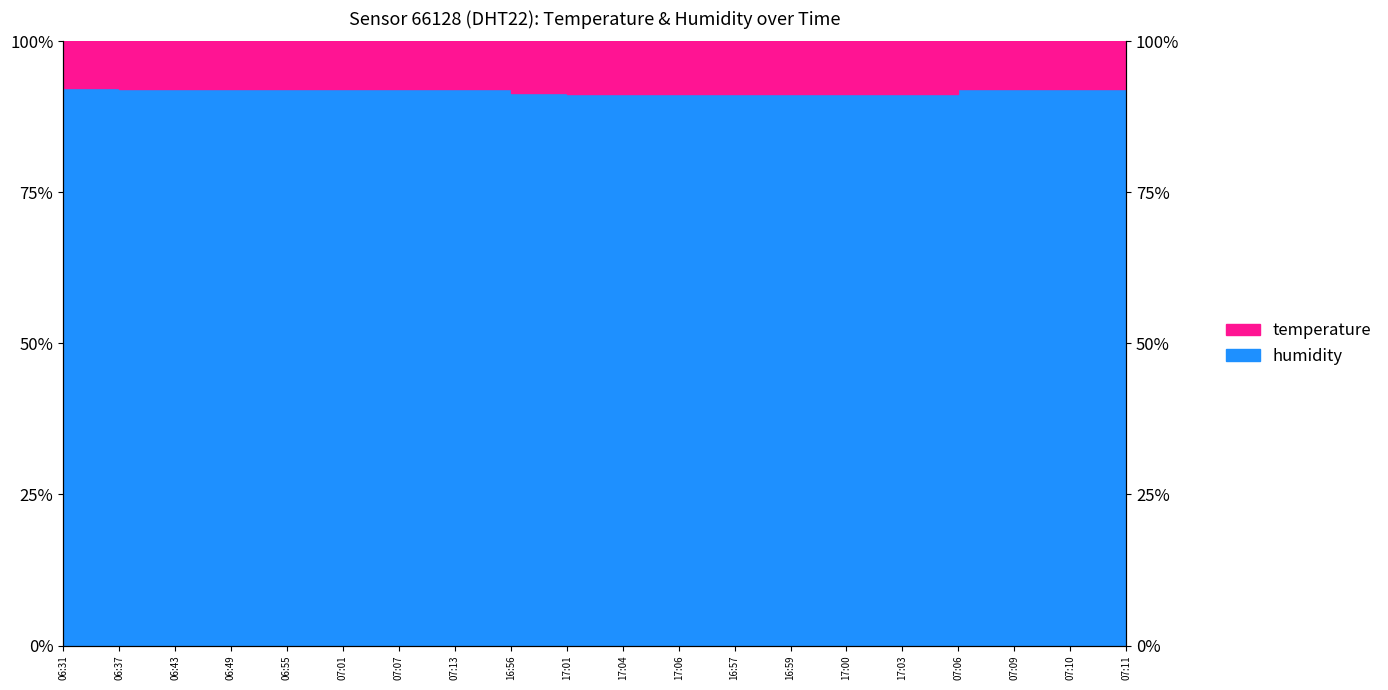

Does the chart have visible grid lines?

No